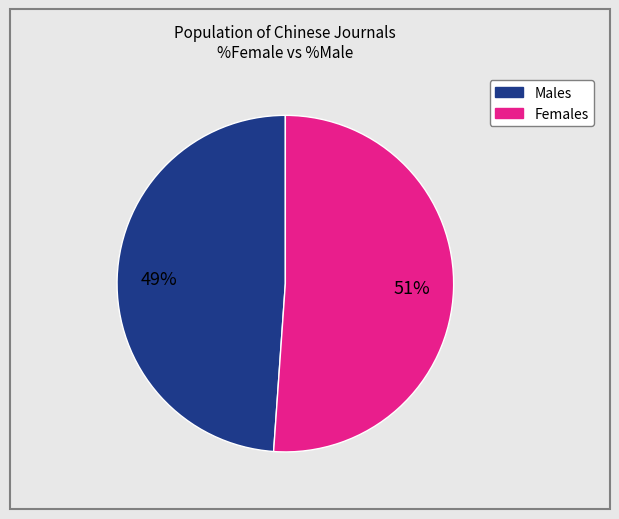

To the nearest percent, what is the difference between the largest and smallest slice percentages?

2%